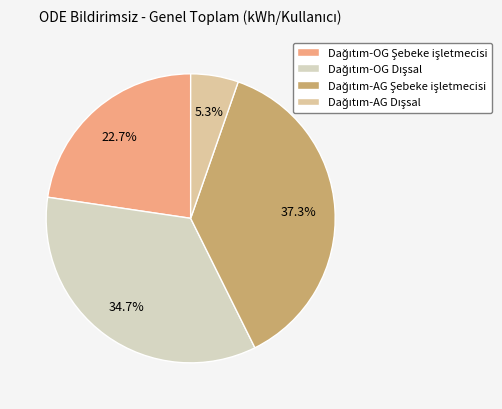

True or false: Dağıtım-AG Şebeke işletmecisi accounts for 37% of the total.

True